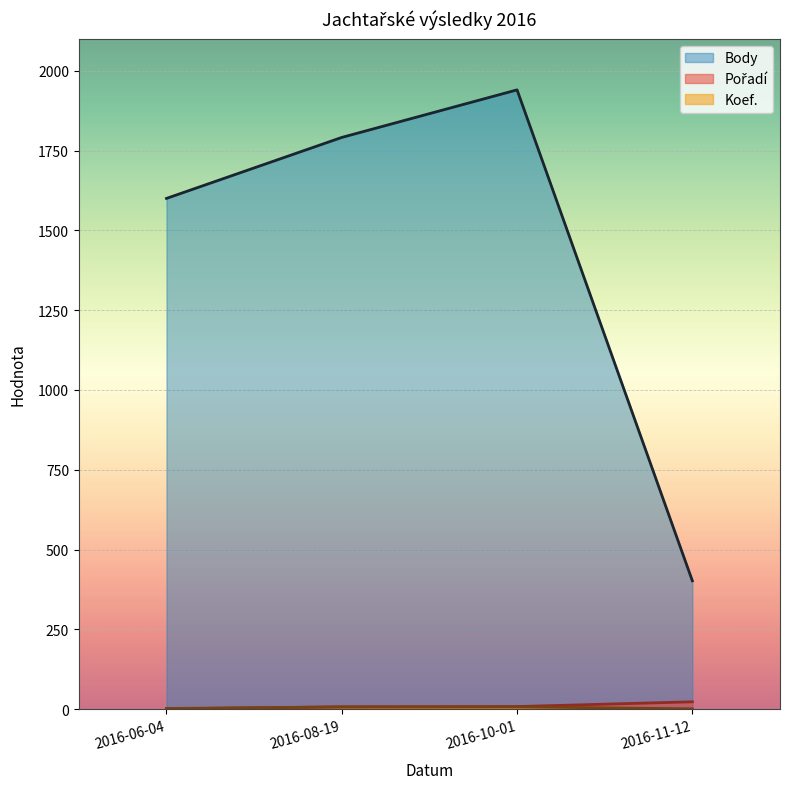

What is the label of the 3rd point from the right?

2016-08-19